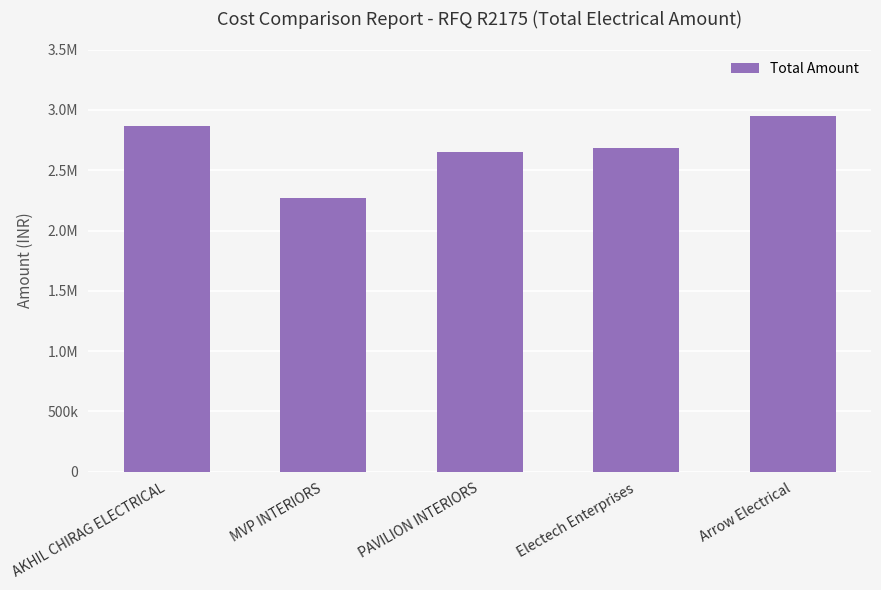

Does the chart contain stacked bars?

No